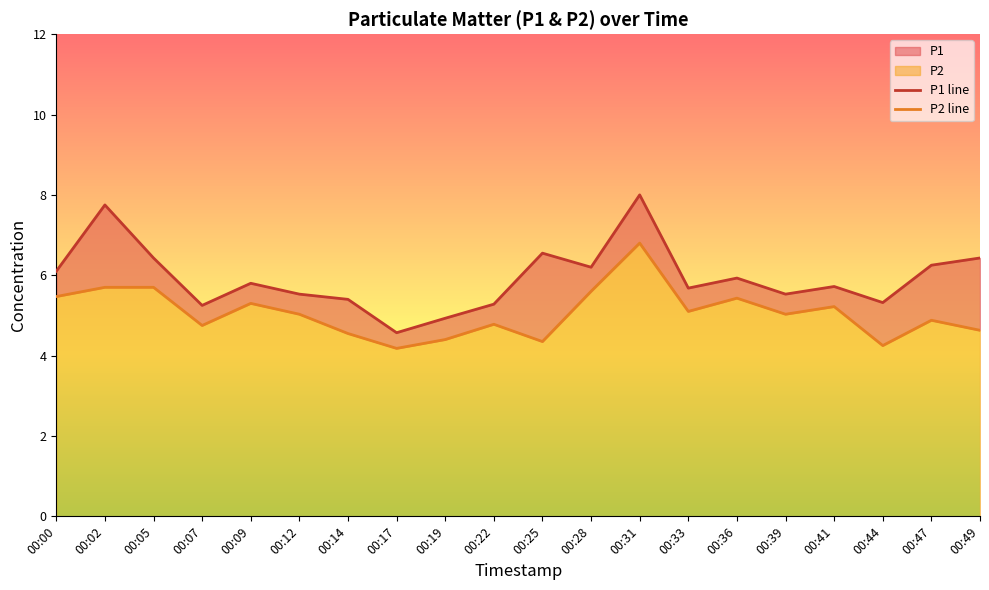

What is the sum of all P1 line values?

118.7